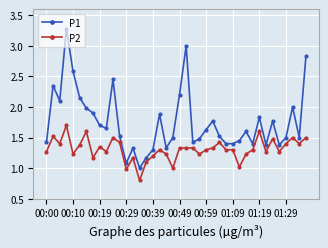

List the series in order of their overall mean, lowest first.

P2, P1